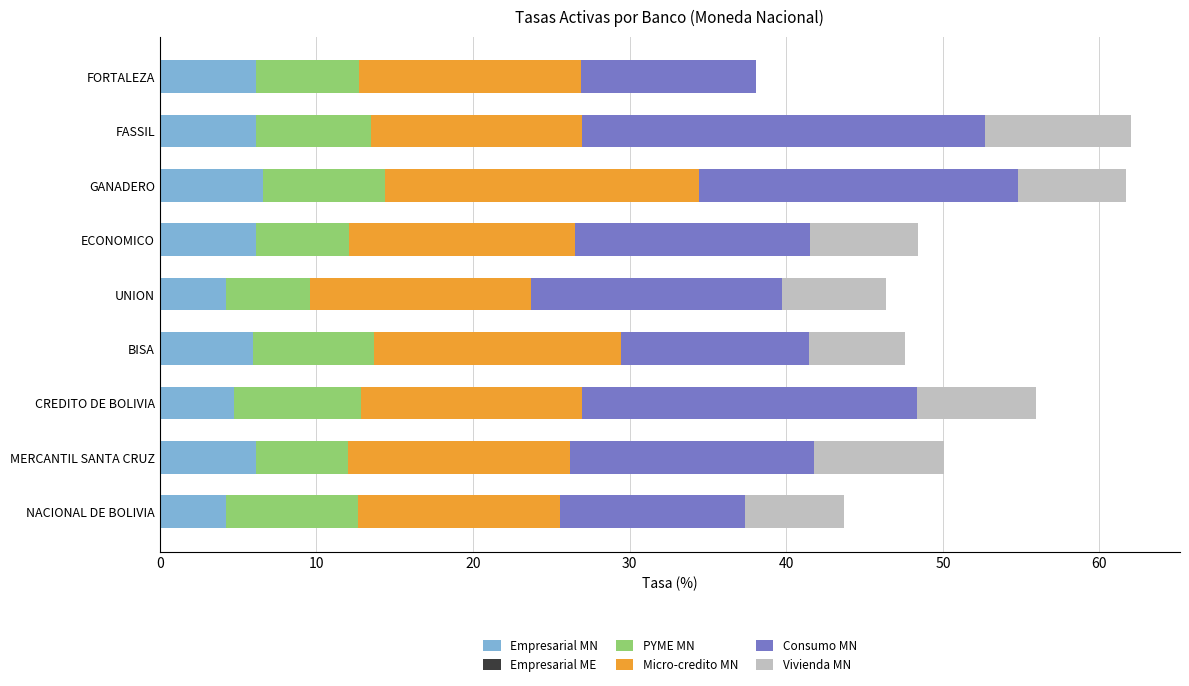

Read the Empresarial MN value at FASSIL.

6.2